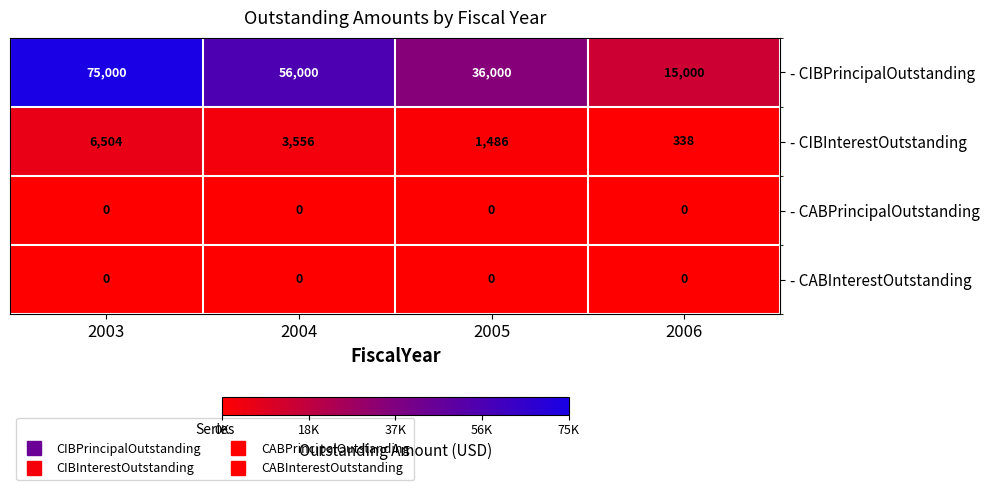

How many series are shown in this chart?

4